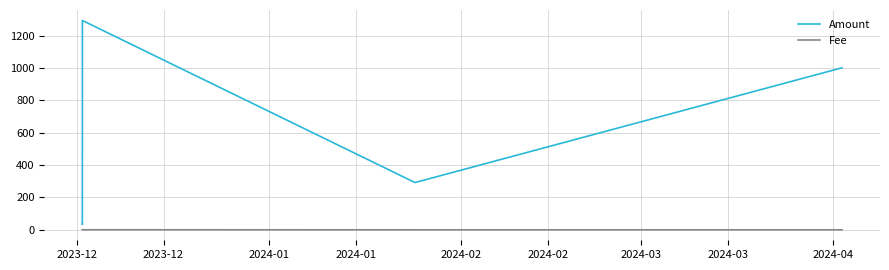

Which series has the widest spread of values?

Amount